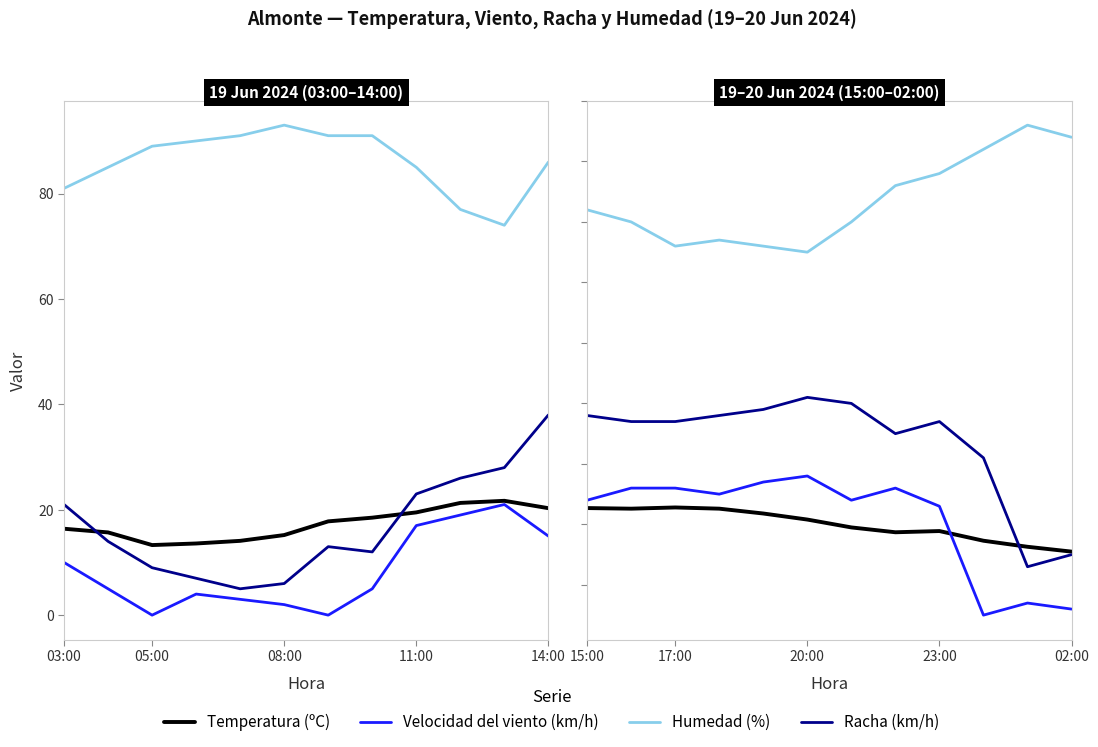

What position from the right is 10?

2